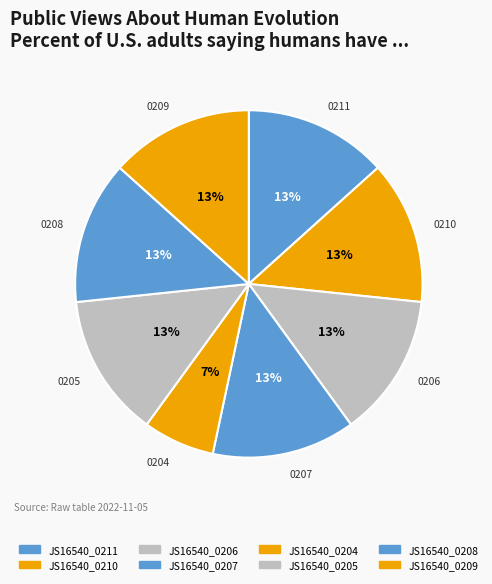

What is the ratio of the value at JS16540_0211 to the value at JS16540_0206?

1.0